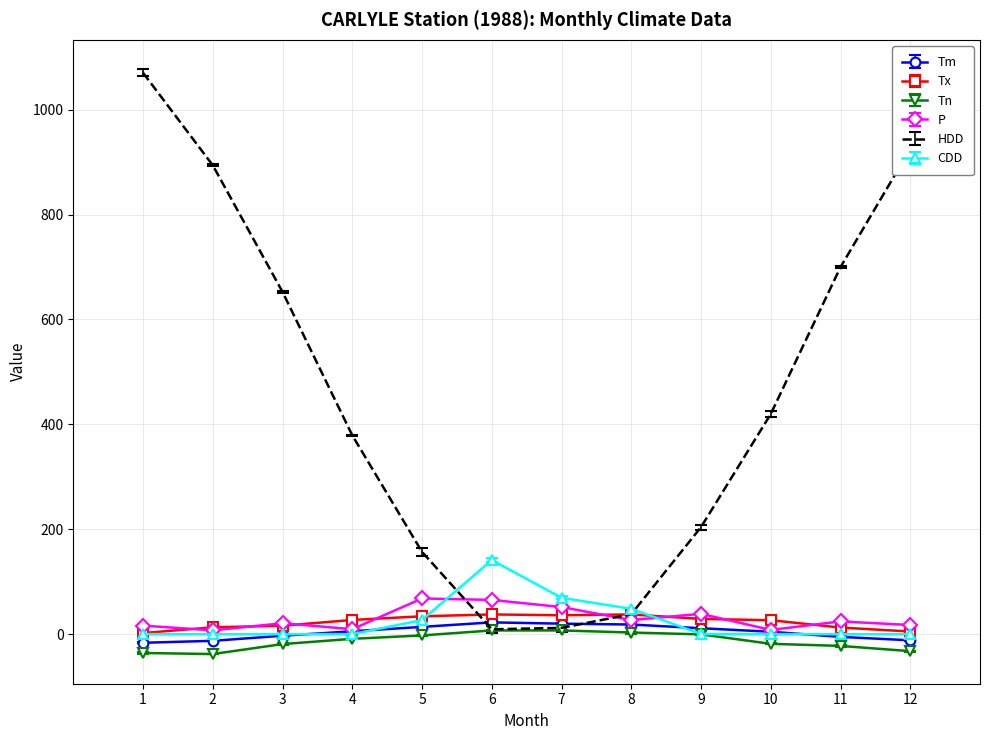

Which series changed the most between 2 and 10?

HDD